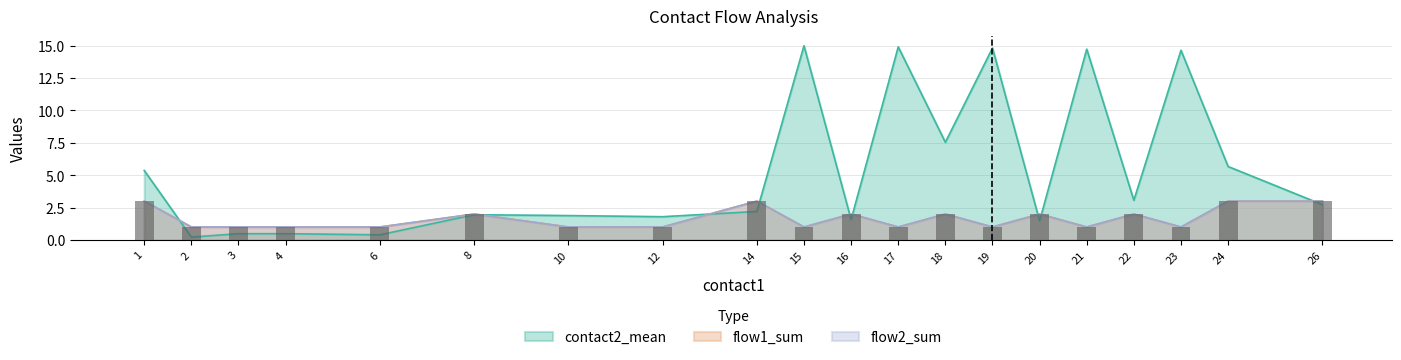

What value does the contact2_mean series have at 21?

14.7